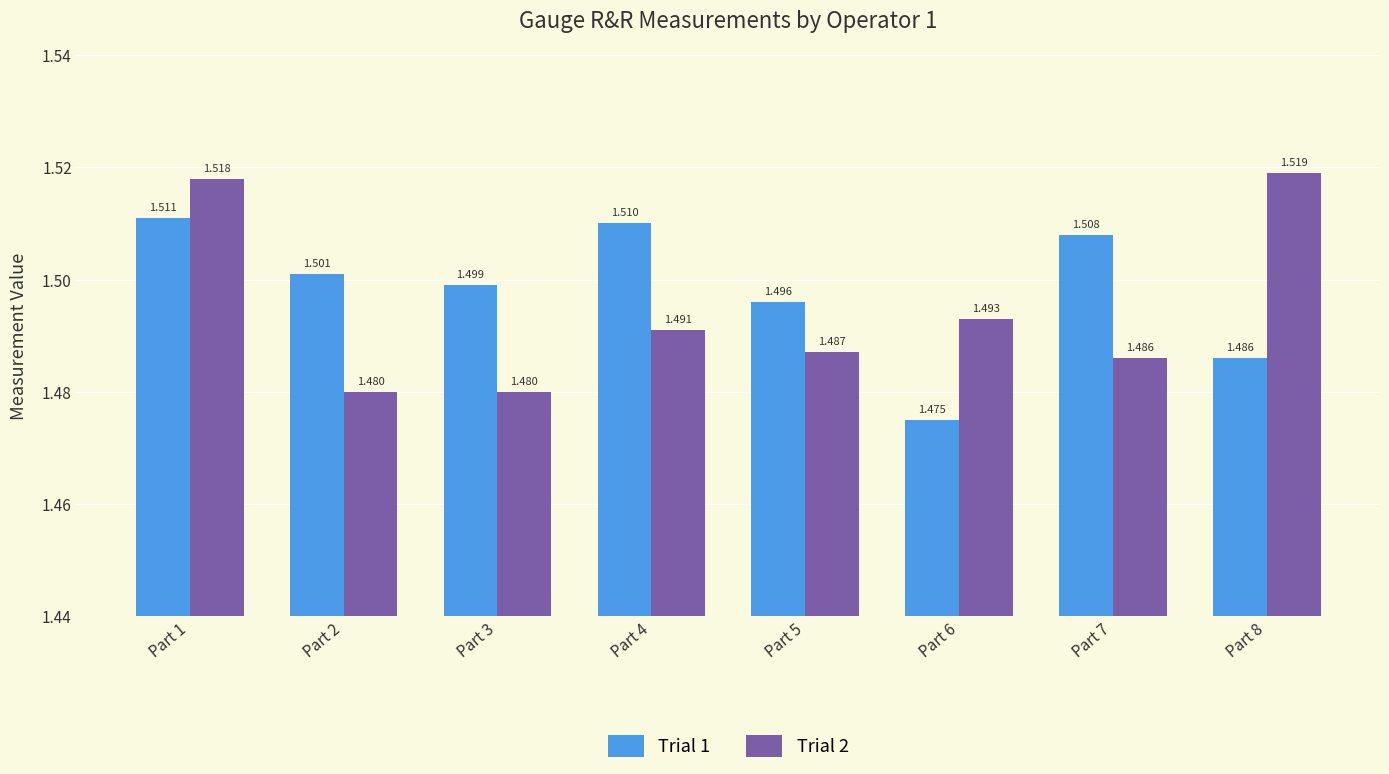

Which label corresponds to the smallest value in the chart?

Part 6